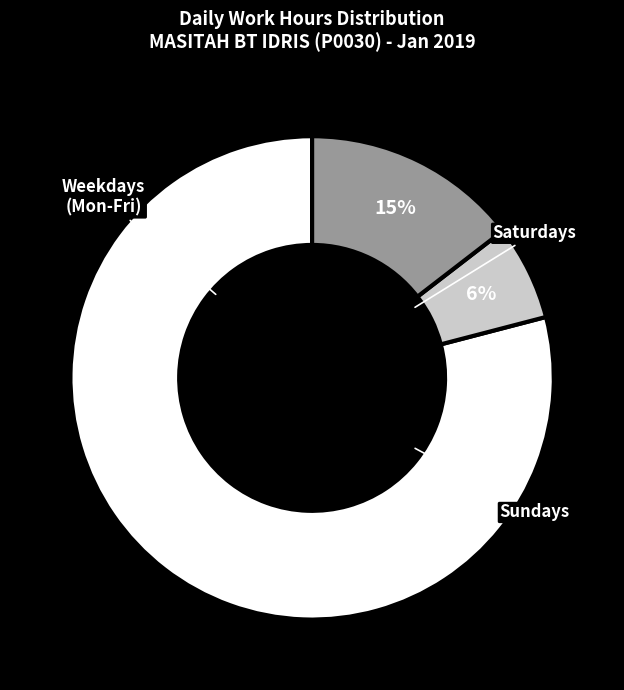

To the nearest percent, what is the average slice percentage?

33%